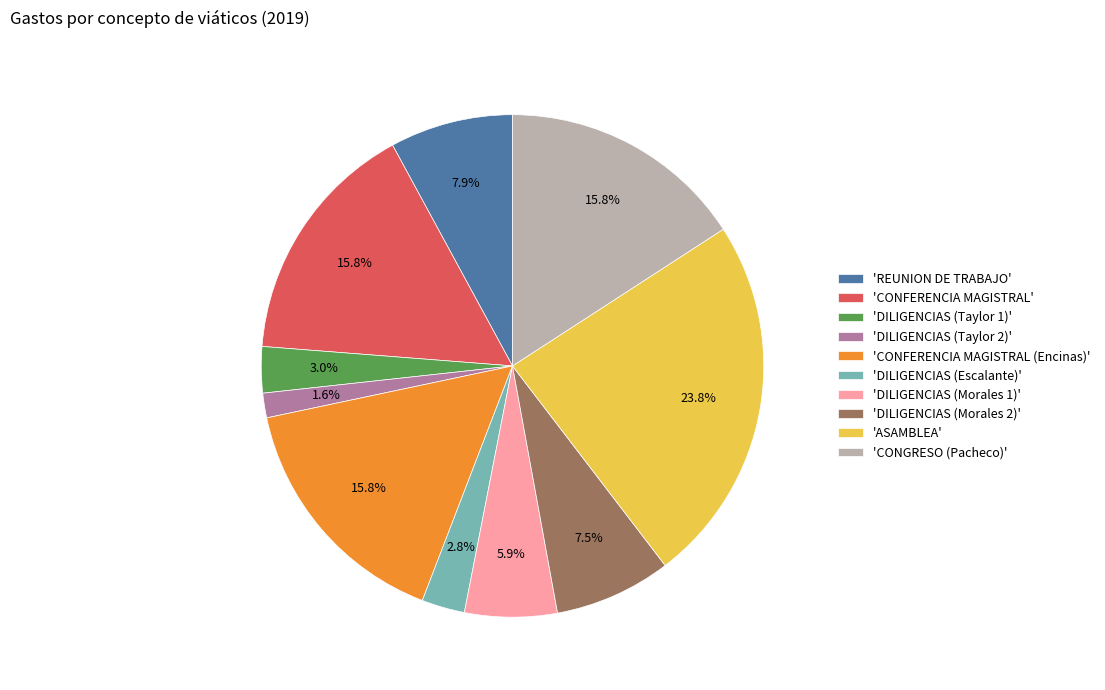

What is the total percentage of 'DILIGENCIAS (Taylor 2)' and 'REUNION DE TRABAJO'?

9.5%